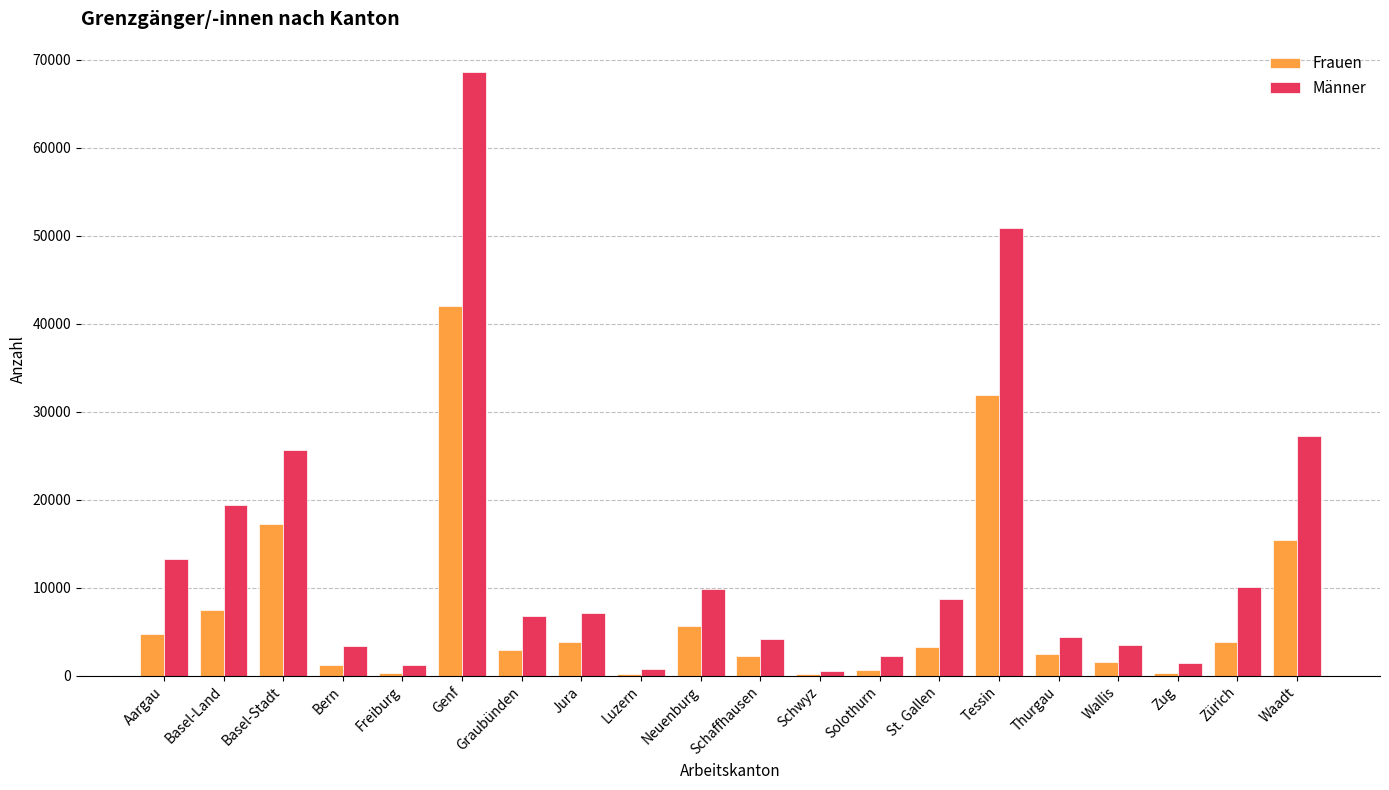

Which label corresponds to the largest value in the chart?

Genf